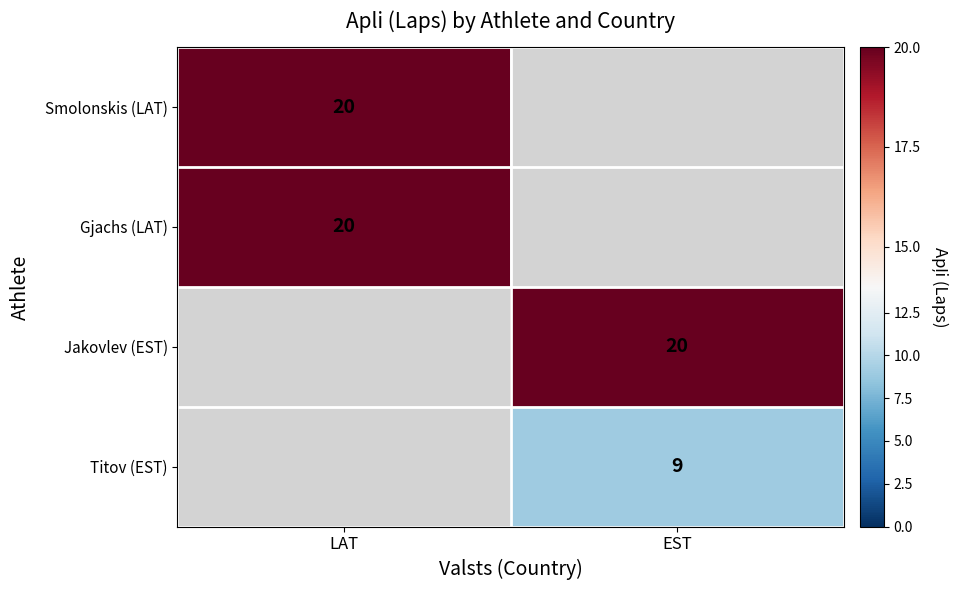

Count the number of data series in this chart.

4